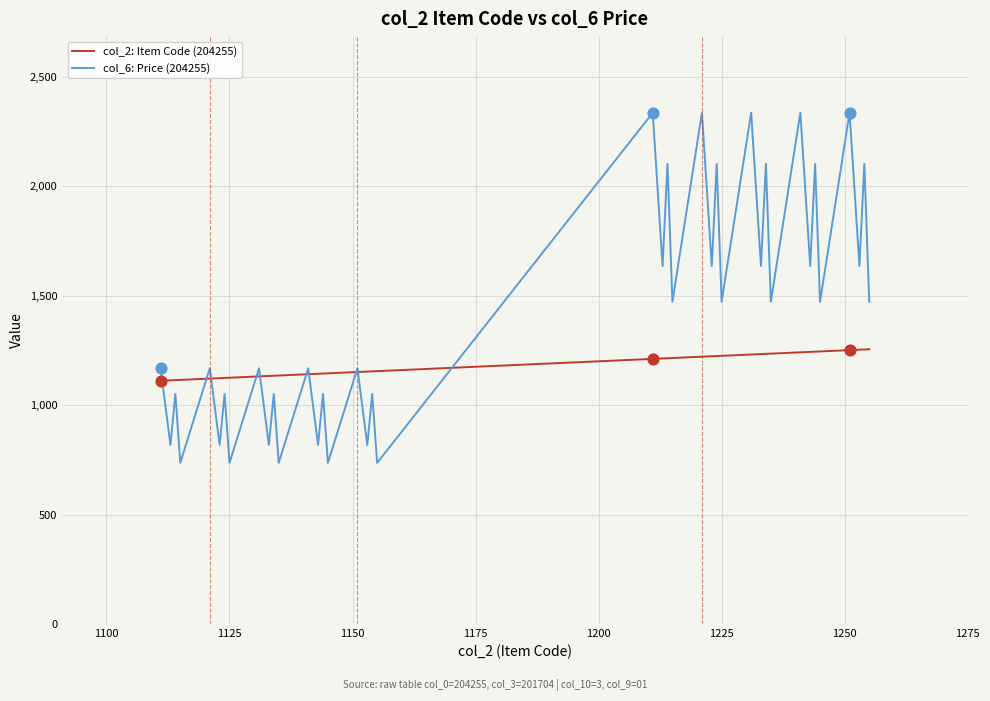

Which series has the largest total across all categories?

col_6: Price (204255)